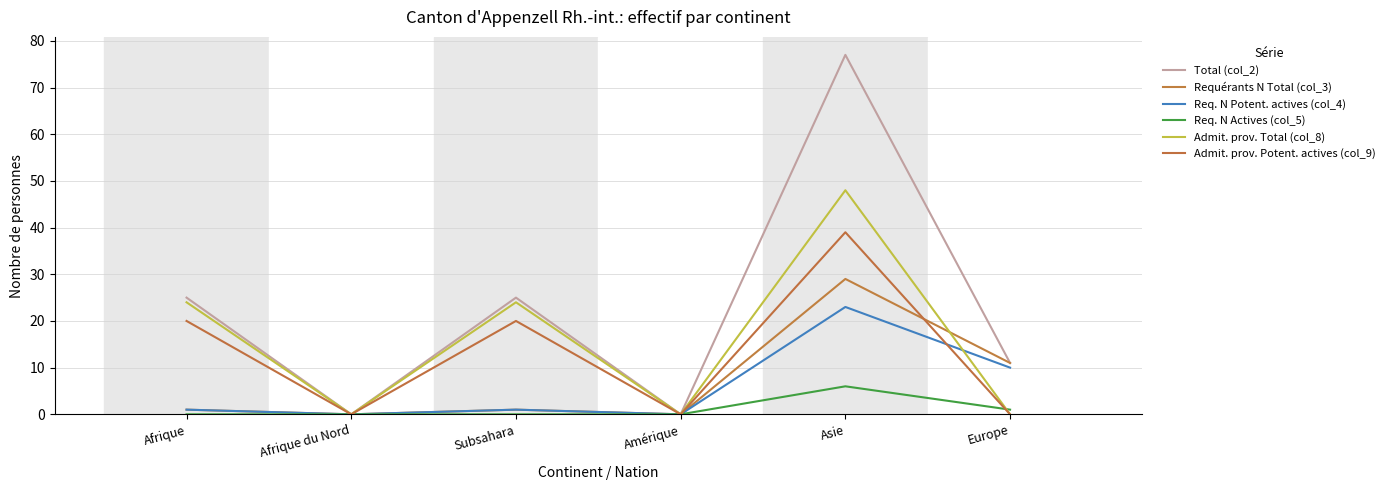

How many distinct data groups are displayed?

6